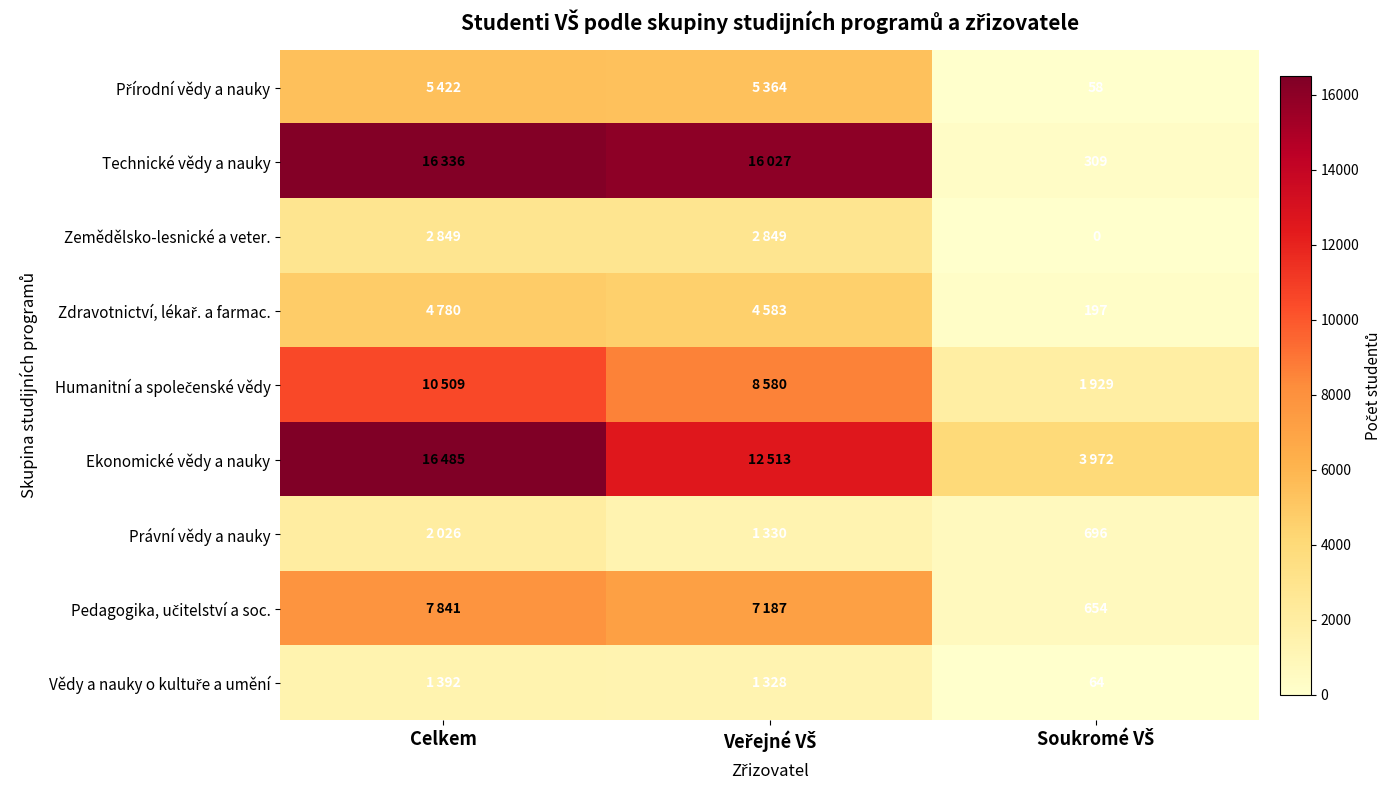

What is the sum of all Technické vědy a nauky values?

32672